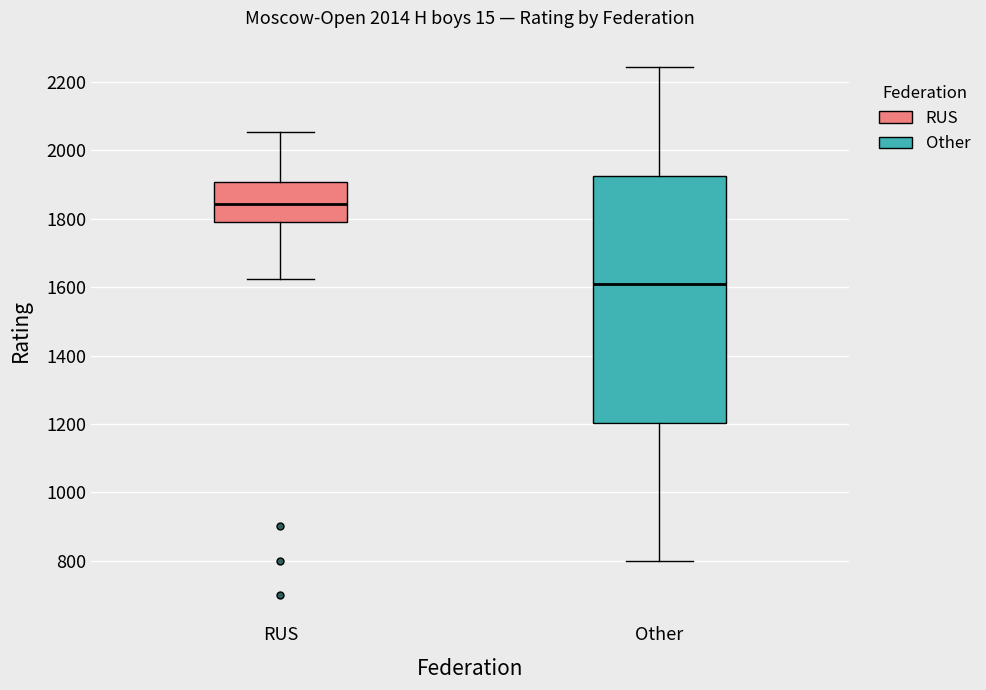

Which box's median line is the lowest?

Other